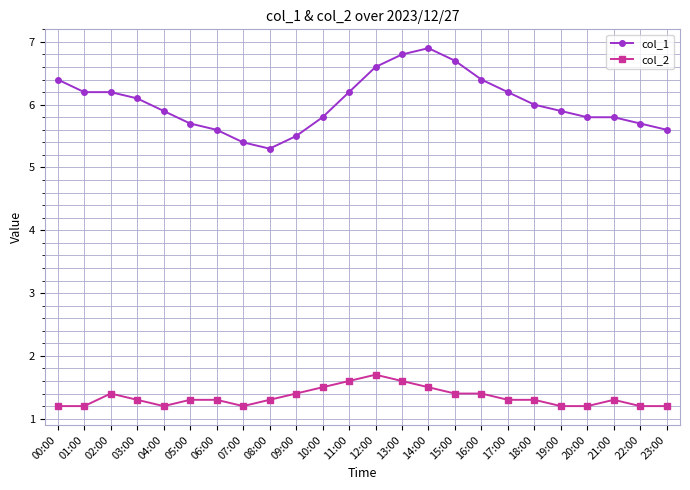

True or false: col_2 and col_1 intersect in this chart.

False